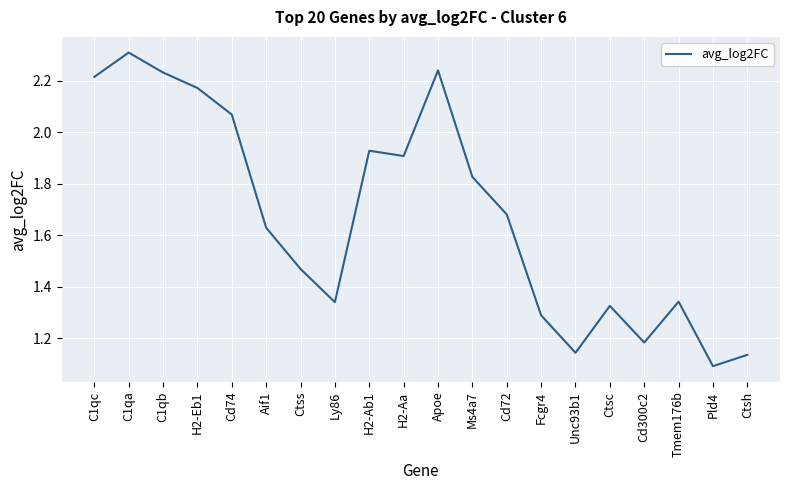

How many interior local peaks (higher than both neighbors) does the data have?

5